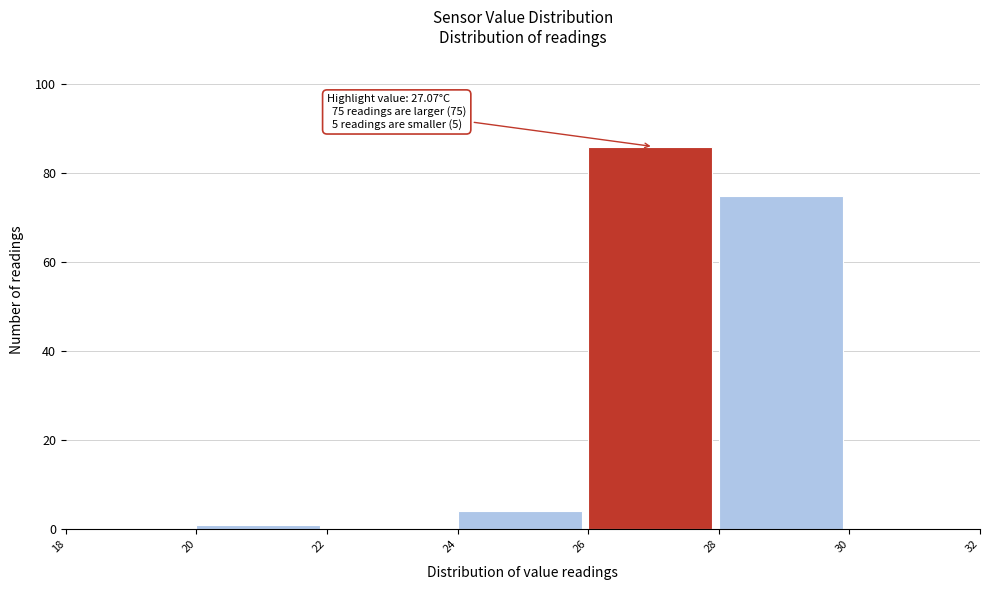

Over which range of the x-axis is the bar tallest?

26 to 28